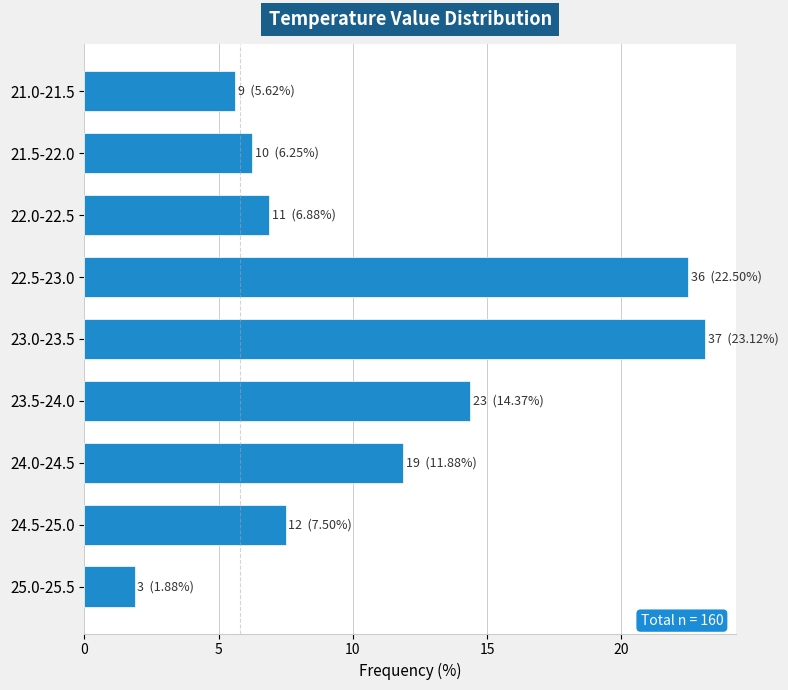

What is the ratio of the value at 22.5-23.0 to the value at 24.5-25.0?

3.0